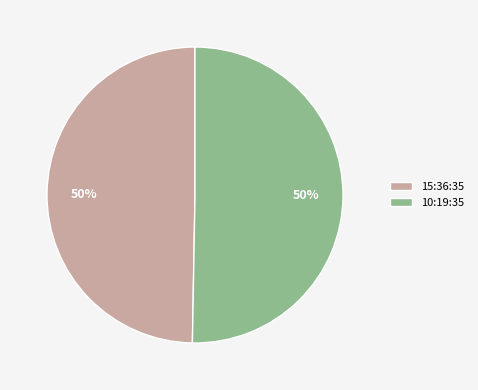

The 15:36:35 slice represents 35% of the pie. True or false?

False